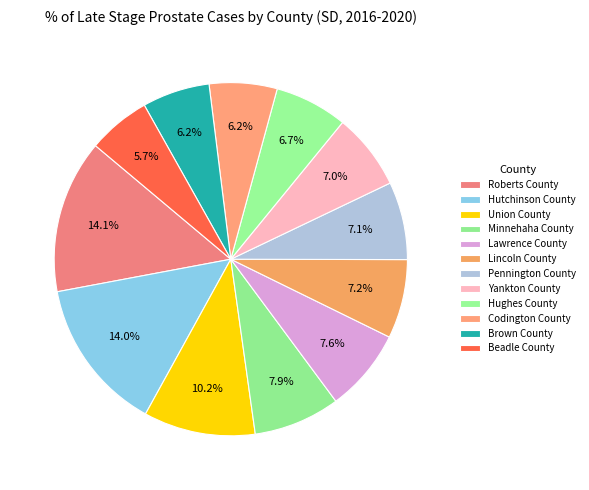

Count the number of slices in the pie.

12